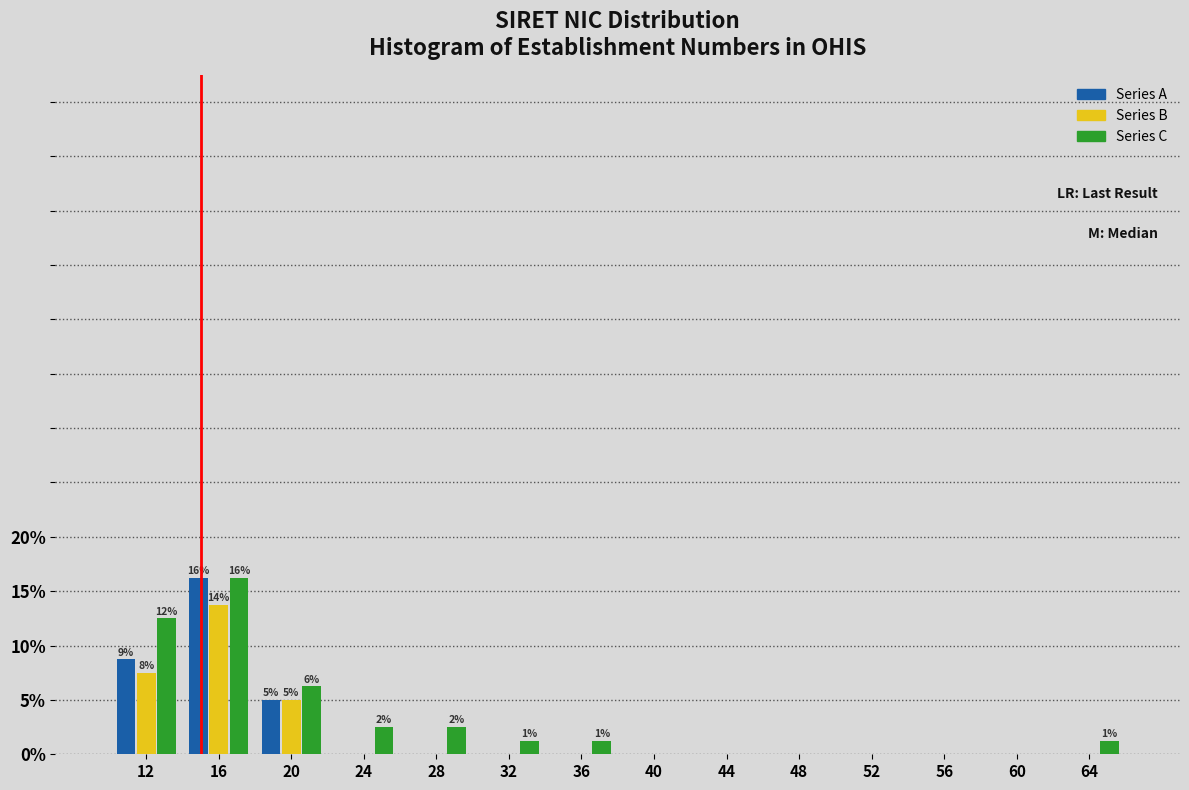

In the Series B series, which range on the x-axis has the tallest bar?

14 to 18